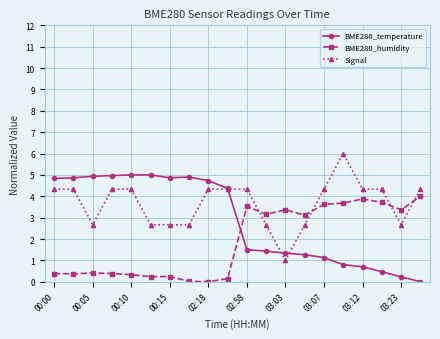

What are all the series names shown in the legend?

BME280_temperature, BME280_humidity, Signal